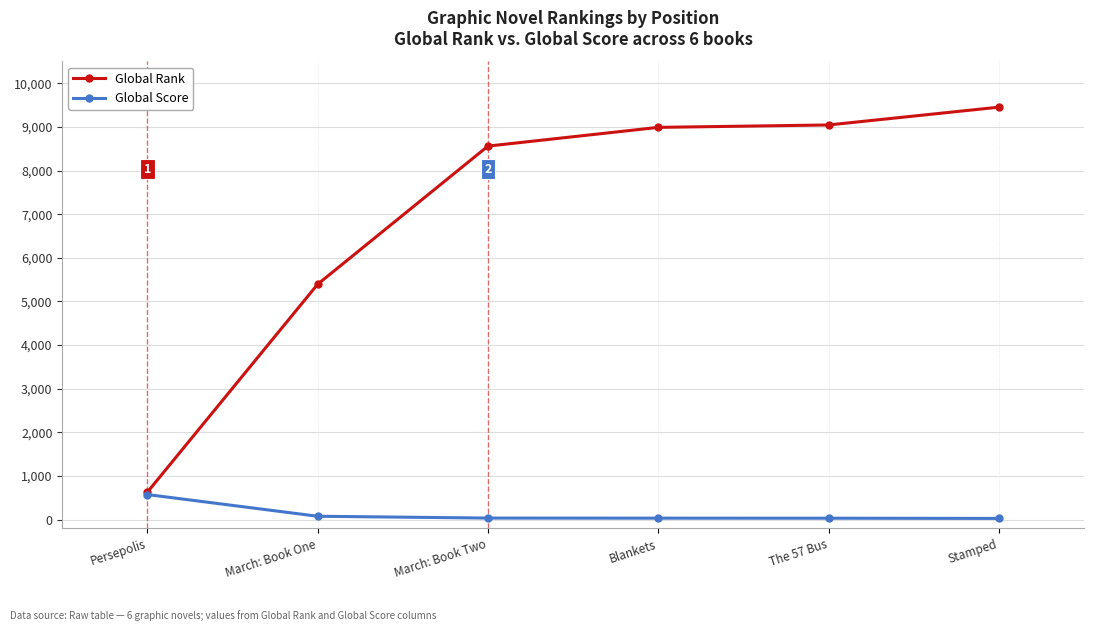

Which series has the largest range (max minus min)?

Global Rank